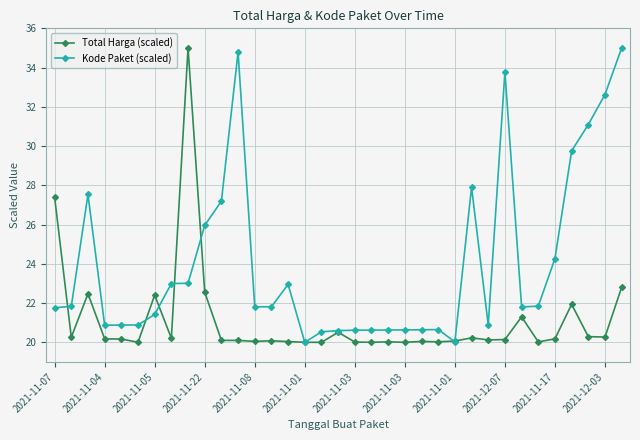

True or false: Kode Paket (scaled) has more than 1 points higher than both neighbors.

True